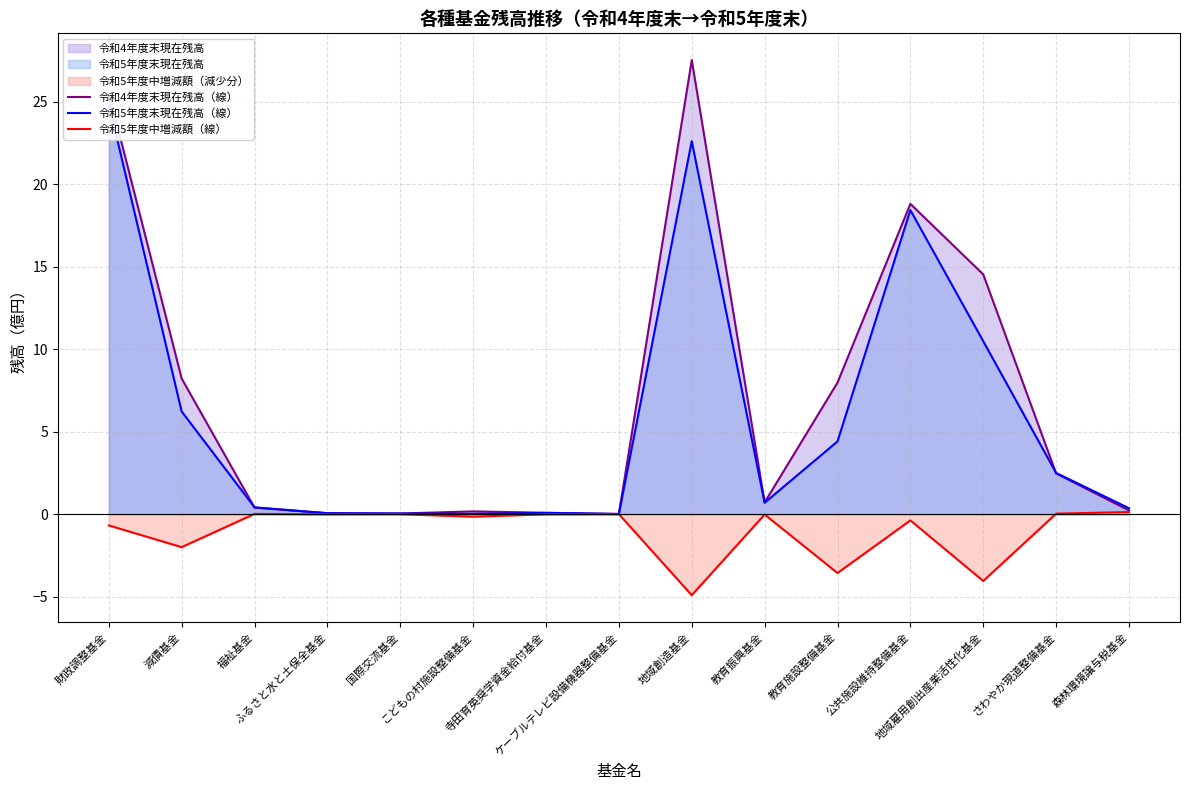

True or false: 令和4年度末現在残高（線） and 令和5年度中増減額（線） cross at least once.

False